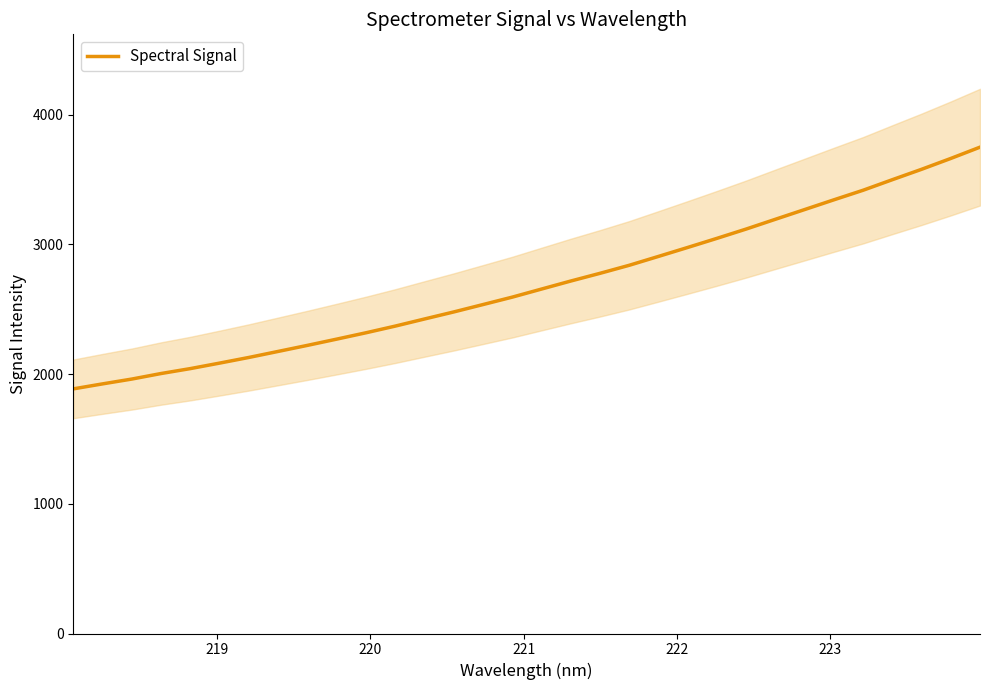

What is the maximum value for Spectral Signal?

3749.1